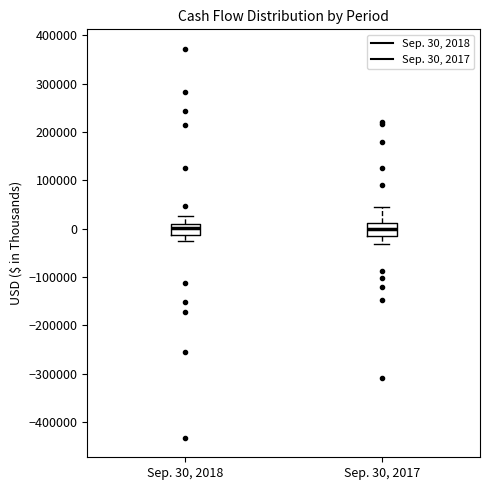

Reading left to right, transcribe this box plot: for each box, give where its median line is, the range the box spans, and where its two whiskers end, as read against the y-axis. The values are not printed on the chart, so give them approximately, as read against the axis.

Sep. 30, 2018: median 0, box -10000 to 10000, whiskers -30000 to 30000
Sep. 30, 2017: median 0, box -20000 to 10000, whiskers -30000 to 40000